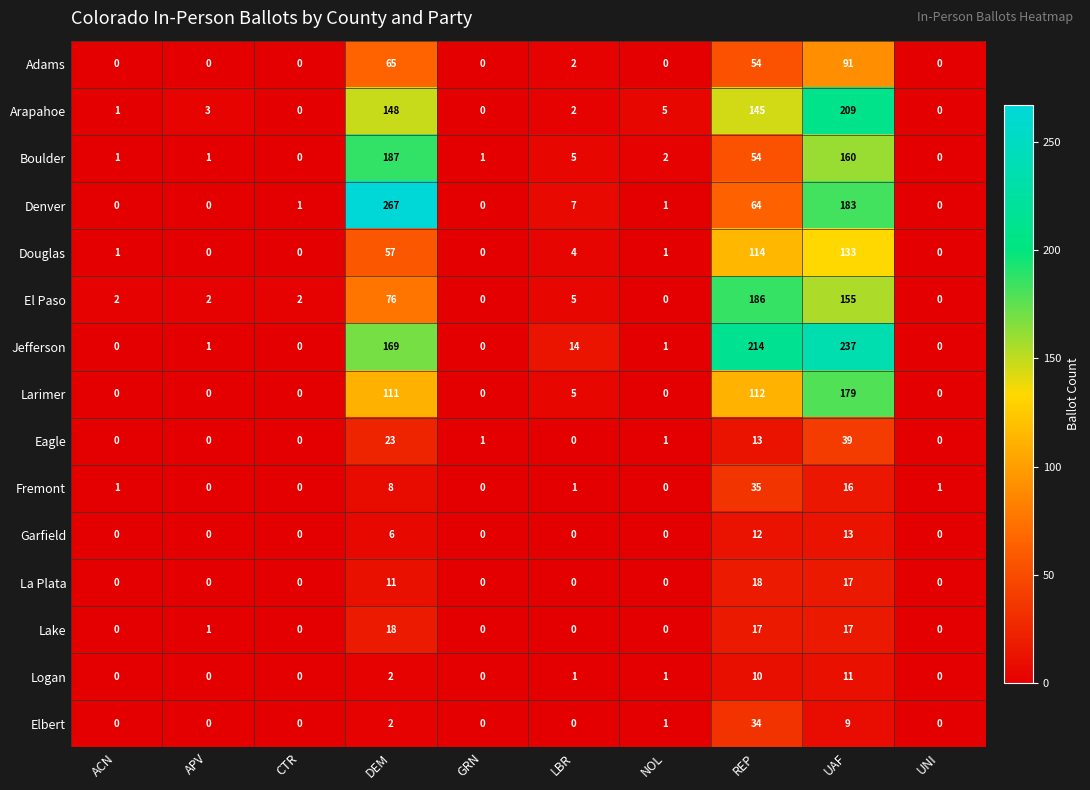

The value of Lake at UAF is 17. True or false?

True